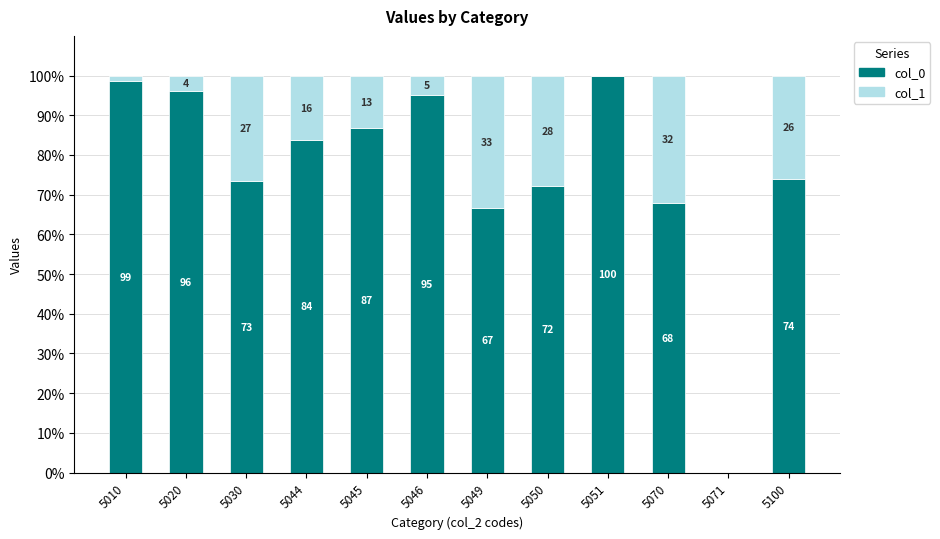

Where does the col_0 series first go above 83?

5010